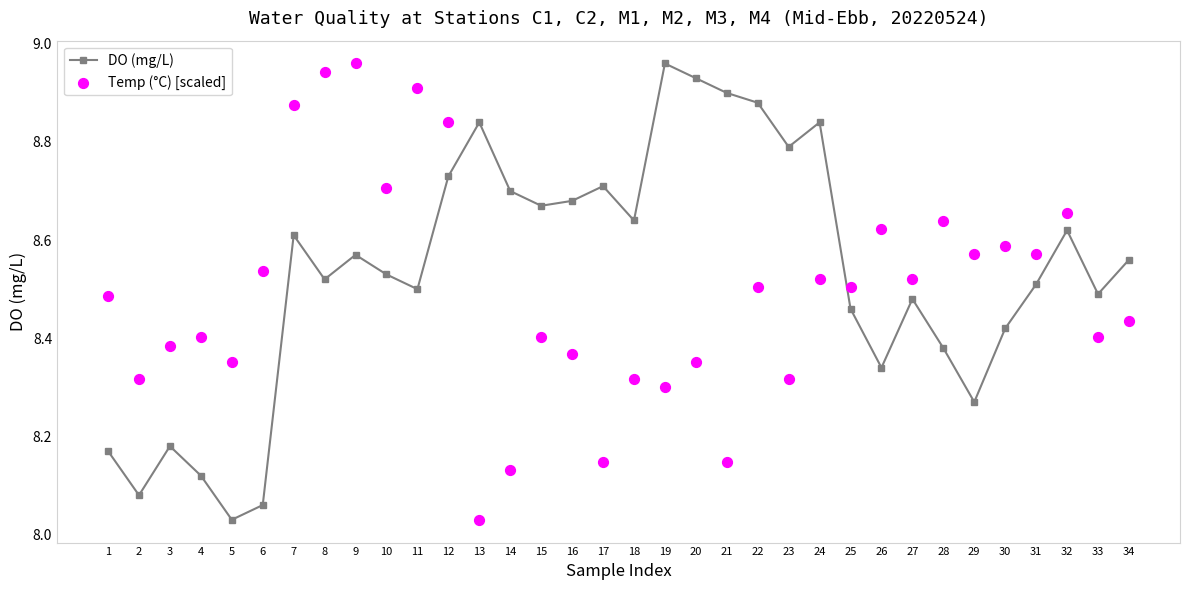

What are all the series names shown in the legend?

DO (mg/L), Temp (°C) [scaled]